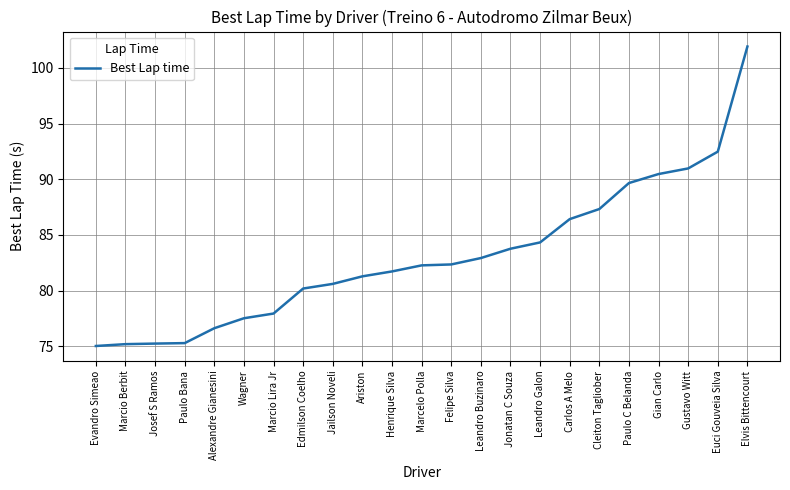

How many values exceed 82?

12